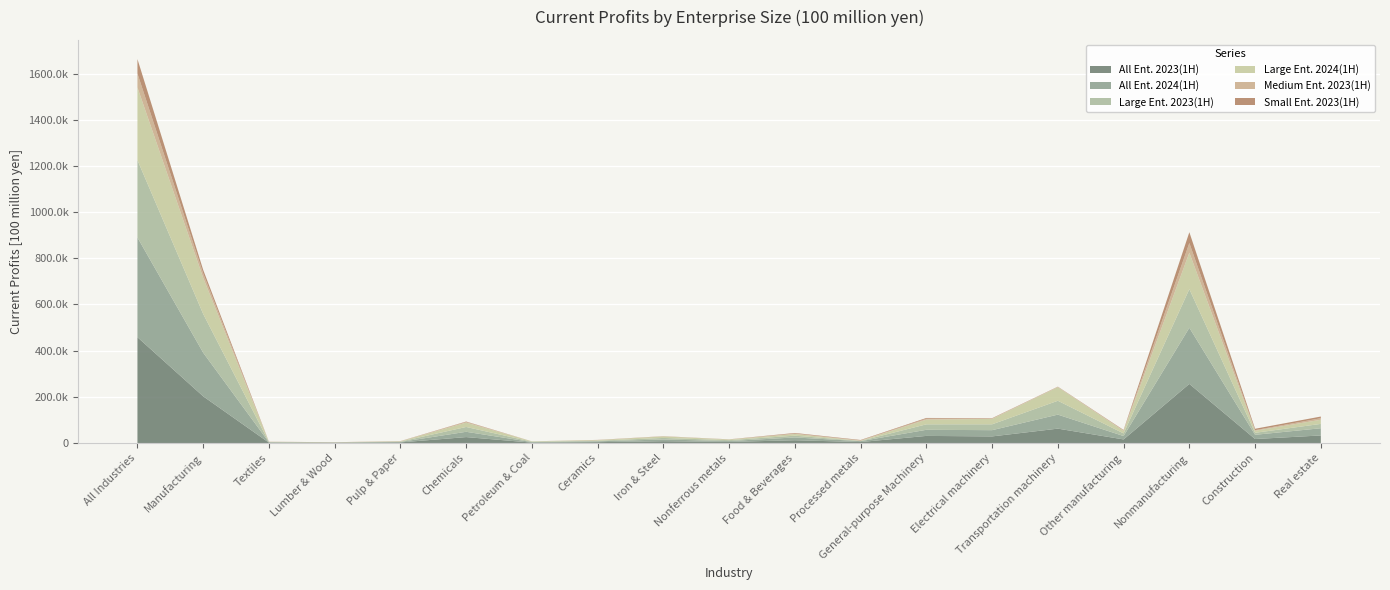

Reading right to left, extract all data points from this chart.

All Ent. 2023(1H): Real estate=32741	Construction=17268	Nonmanufacturing=256068	Other manufacturing=15530	Transportation machinery=62260	Electrical machinery=28600	General-purpose Machinery=30754	Processed metals=4221	Food & Beverages=12004	Nonferrous metals=4750	Iron & Steel=7890	Ceramics=3671	Petroleum & Coal=1667	Chemicals=25648	Pulp & Paper=2604	Lumber & Wood=1083	Textiles=1558	Manufacturing=202237	All Industries=458305
All Ent. 2024(1H): Real estate=31220	Construction=18216	Nonmanufacturing=243072	Other manufacturing=14543	Transportation machinery=60689	Electrical machinery=27017	General-purpose Machinery=26460	Processed metals=3712	Food & Beverages=12089	Nonferrous metals=3624	Iron & Steel=7401	Ceramics=3615	Petroleum & Coal=2331	Chemicals=22893	Pulp & Paper=1946	Lumber & Wood=962	Textiles=1558	Manufacturing=188840	All Industries=431912
Large Ent. 2023(1H): Real estate=18797	Construction=8727	Nonmanufacturing=167305	Other manufacturing=11455	Transportation machinery=60013	Electrical machinery=25384	General-purpose Machinery=23655	Processed metals=1116	Food & Beverages=7580	Nonferrous metals=3964	Iron & Steel=6625	Ceramics=2657	Petroleum & Coal=1573	Chemicals=20968	Pulp & Paper=1596	Lumber & Wood=378	Textiles=893	Manufacturing=167856	All Industries=335160
Large Ent. 2024(1H): Real estate=17939	Construction=8932	Nonmanufacturing=157970	Other manufacturing=10838	Transportation machinery=58877	Electrical machinery=23428	General-purpose Machinery=20544	Processed metals=972	Food & Beverages=7366	Nonferrous metals=2810	Iron & Steel=6431	Ceramics=2536	Petroleum & Coal=1592	Chemicals=18856	Pulp & Paper=1103	Lumber & Wood=342	Textiles=857	Manufacturing=156554	All Industries=314524
Medium Ent. 2023(1H): Real estate=6740	Construction=2518	Nonmanufacturing=41836	Other manufacturing=2322	Transportation machinery=1273	Electrical machinery=1866	General-purpose Machinery=3821	Processed metals=1382	Food & Beverages=2055	Nonferrous metals=431	Iron & Steel=802	Ceramics=464	Petroleum & Coal=27	Chemicals=3051	Pulp & Paper=613	Lumber & Wood=389	Textiles=225	Manufacturing=18720	All Industries=60556
Small Ent. 2023(1H): Real estate=7204	Construction=6022	Nonmanufacturing=46927	Other manufacturing=1752	Transportation machinery=974	Electrical machinery=1350	General-purpose Machinery=3279	Processed metals=1723	Food & Beverages=2369	Nonferrous metals=356	Iron & Steel=462	Ceramics=550	Petroleum & Coal=67	Chemicals=1629	Pulp & Paper=395	Lumber & Wood=316	Textiles=440	Manufacturing=15661	All Industries=62588